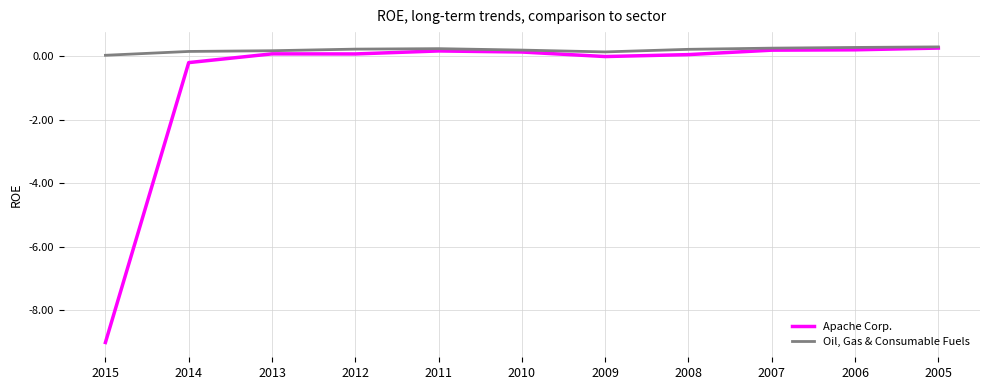

Is it true that Oil, Gas & Consumable Fuels equals 0.0 at 2015?

True